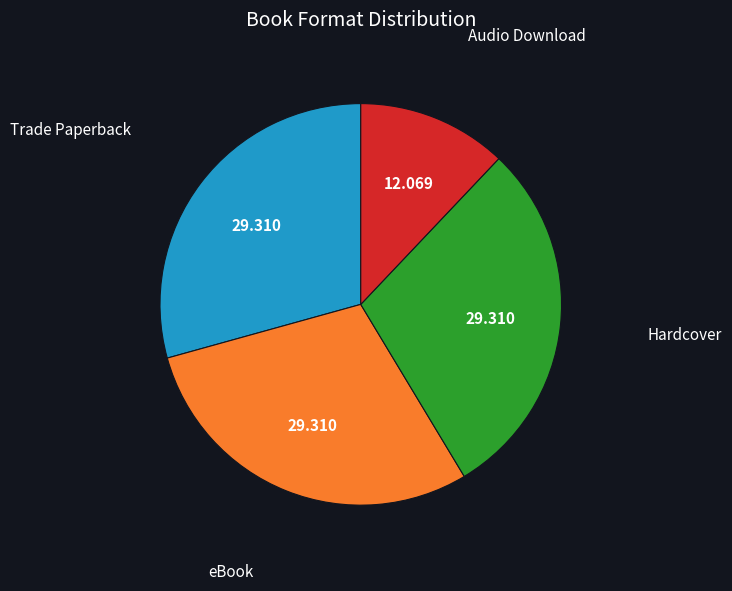

Which category has the smallest portion of the pie?

Audio Download